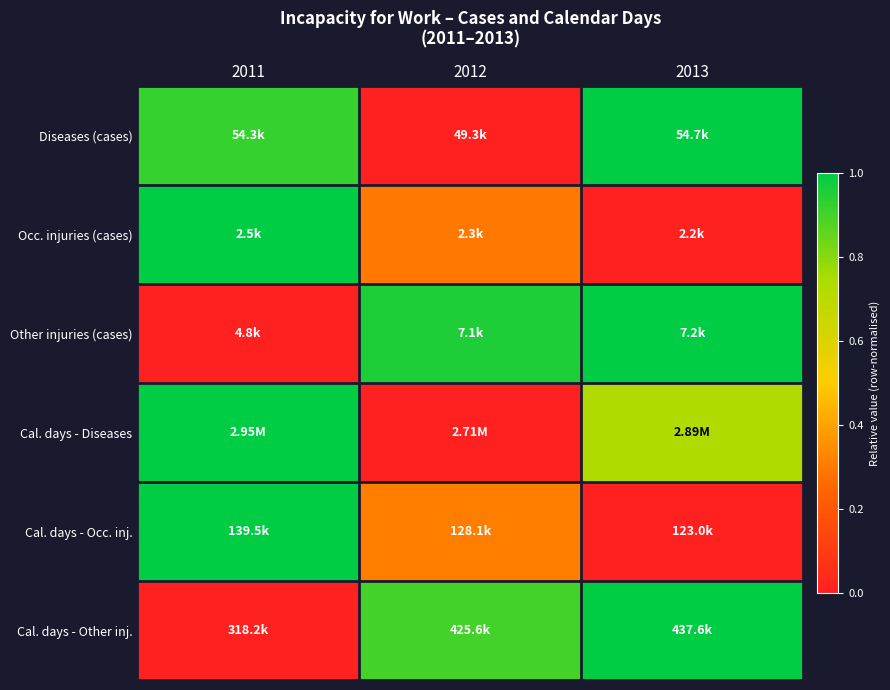

At which category is the sum across all series the highest?

2011